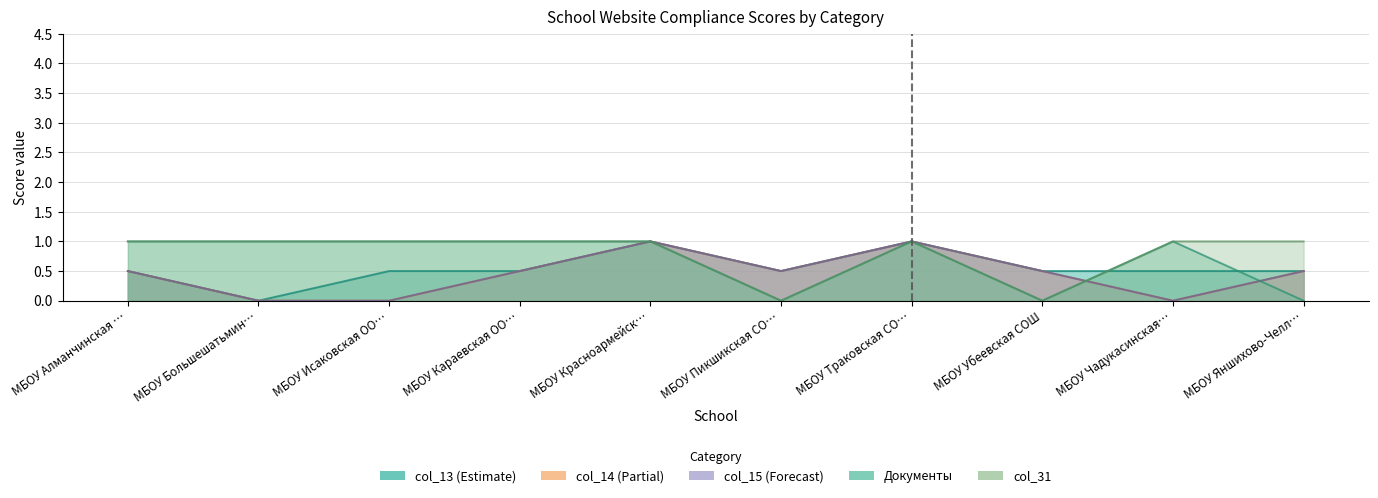

What is the difference between the maximum and minimum values in the col_15 series?

1.0